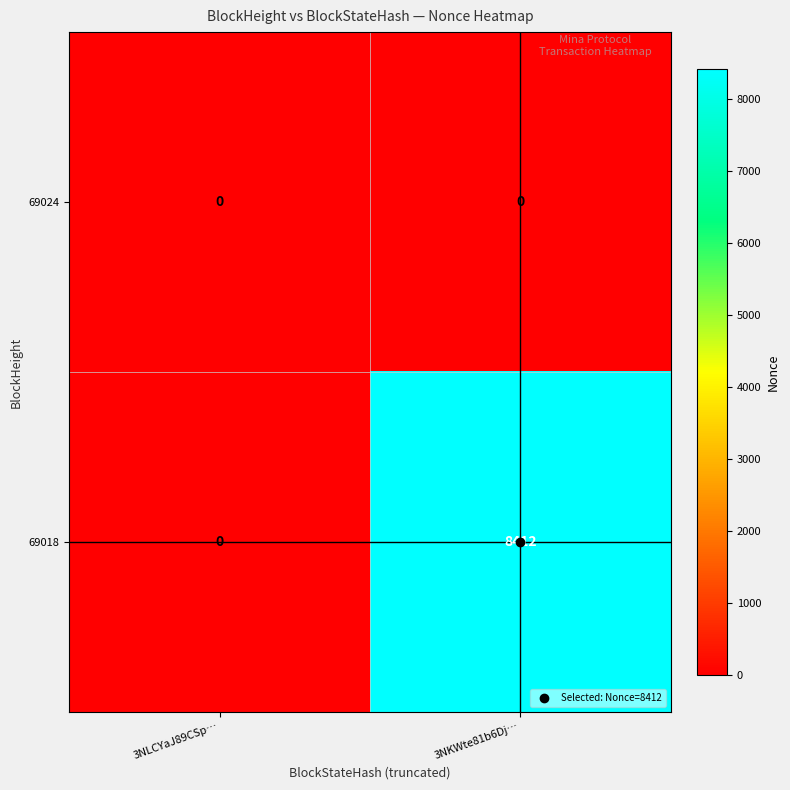

The 69018 series shows 8412 at 3NKWte81b6Dj…. True or false?

True